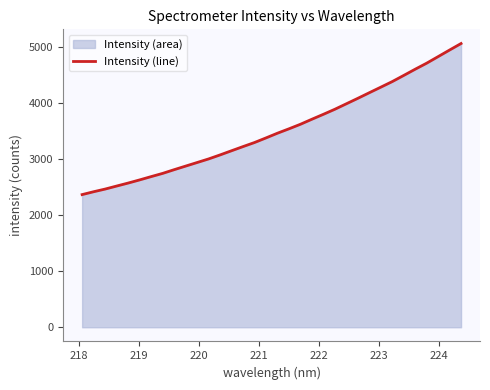

What is the difference between the second highest and second lowest values?

2530.0